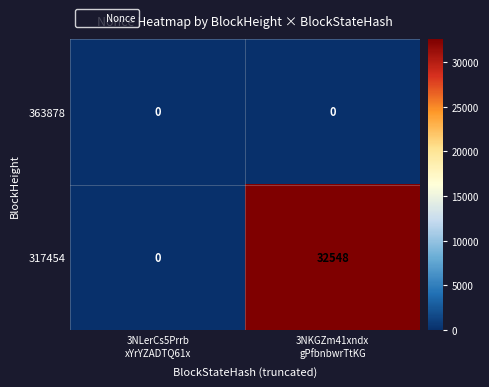

Reading left to right, extract all data points from this chart.

363878: 0	0
317454: 0	32548